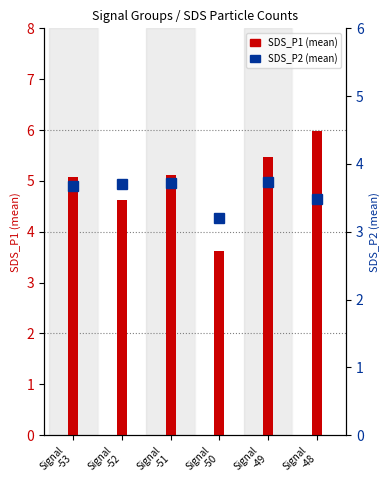

Which series has the widest spread of values?

SDS_P1